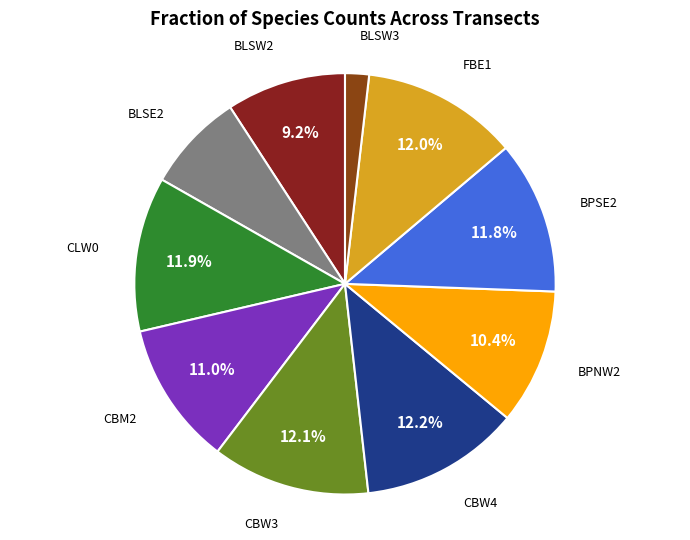

Do BPSE2 and CBW3 together represent more than half of the pie?

No